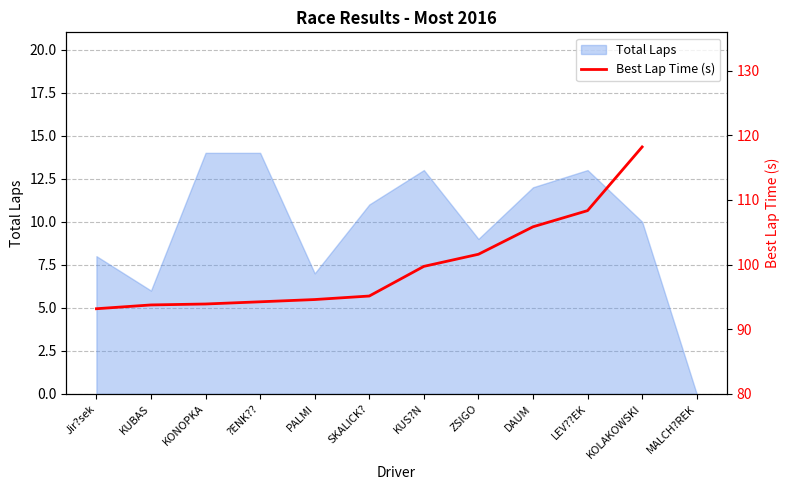

Does the chart have visible grid lines?

Yes